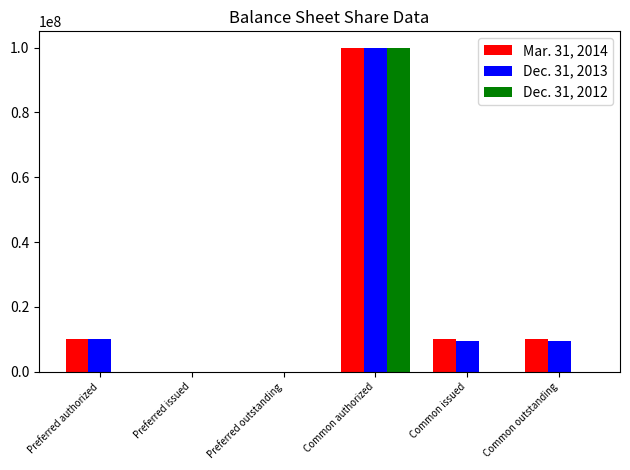

At which label does Dec. 31, 2013 reach its peak?

Common authorized